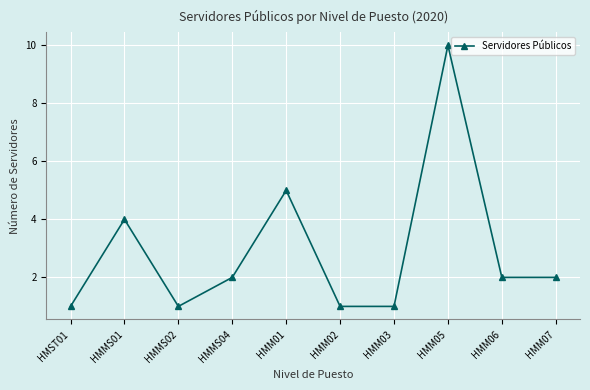

What is the label of the 9th point from the right?

HMMS01